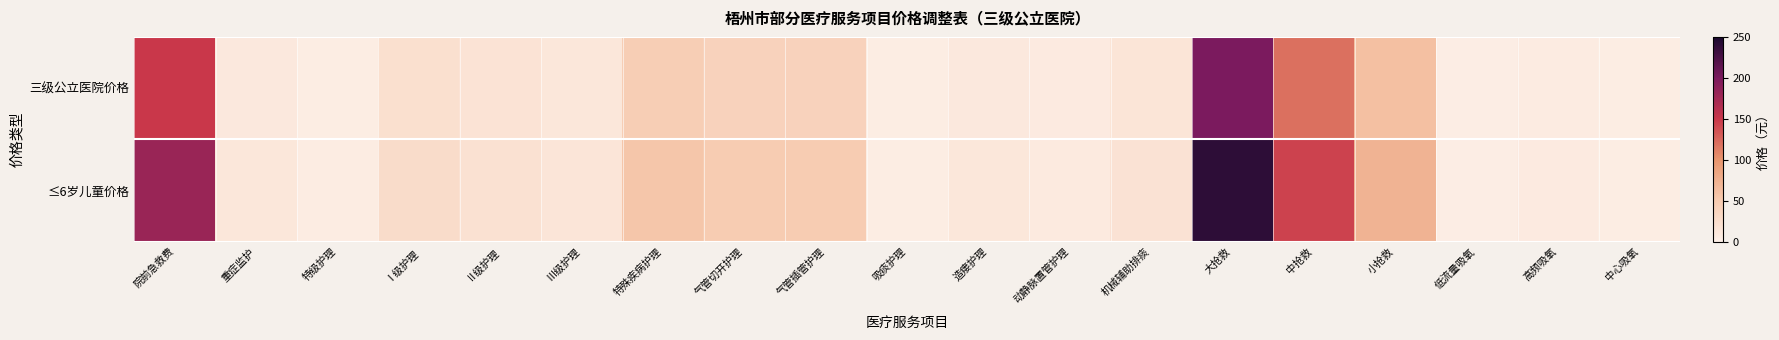

What is the difference between the highest and lowest values at 动静脉置管护理?

1.4